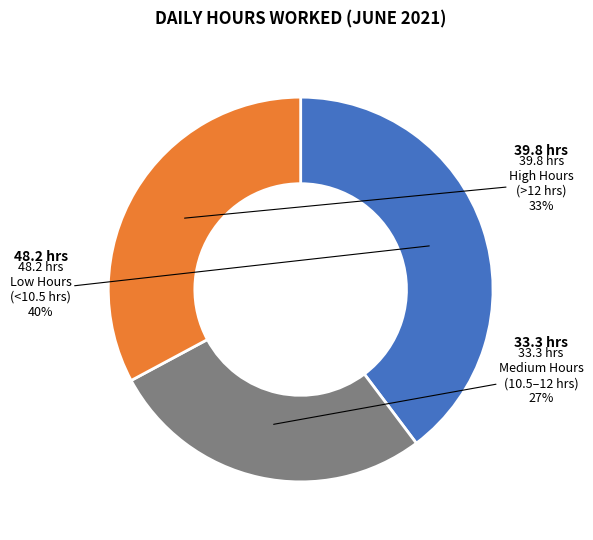

To the nearest percent, what is the average slice percentage?

33%